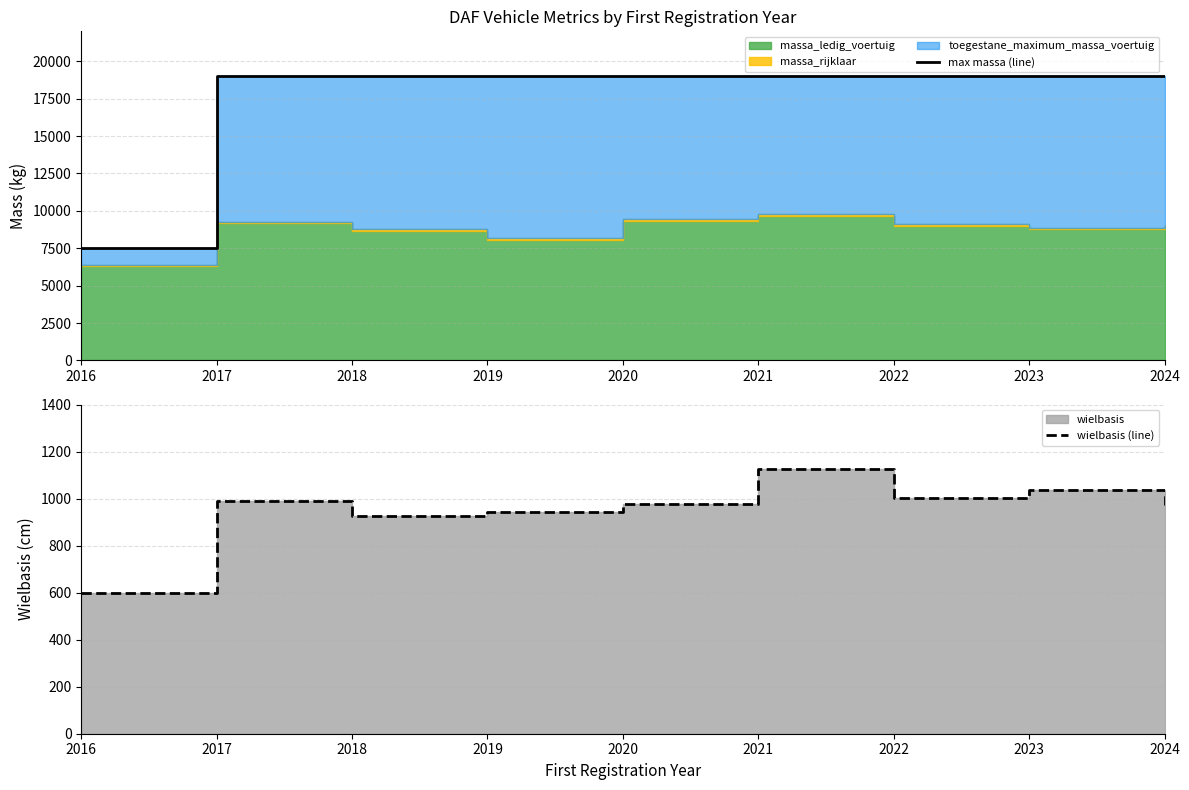

What is the value of the wielbasis (line) point at the 1st from the left?

598